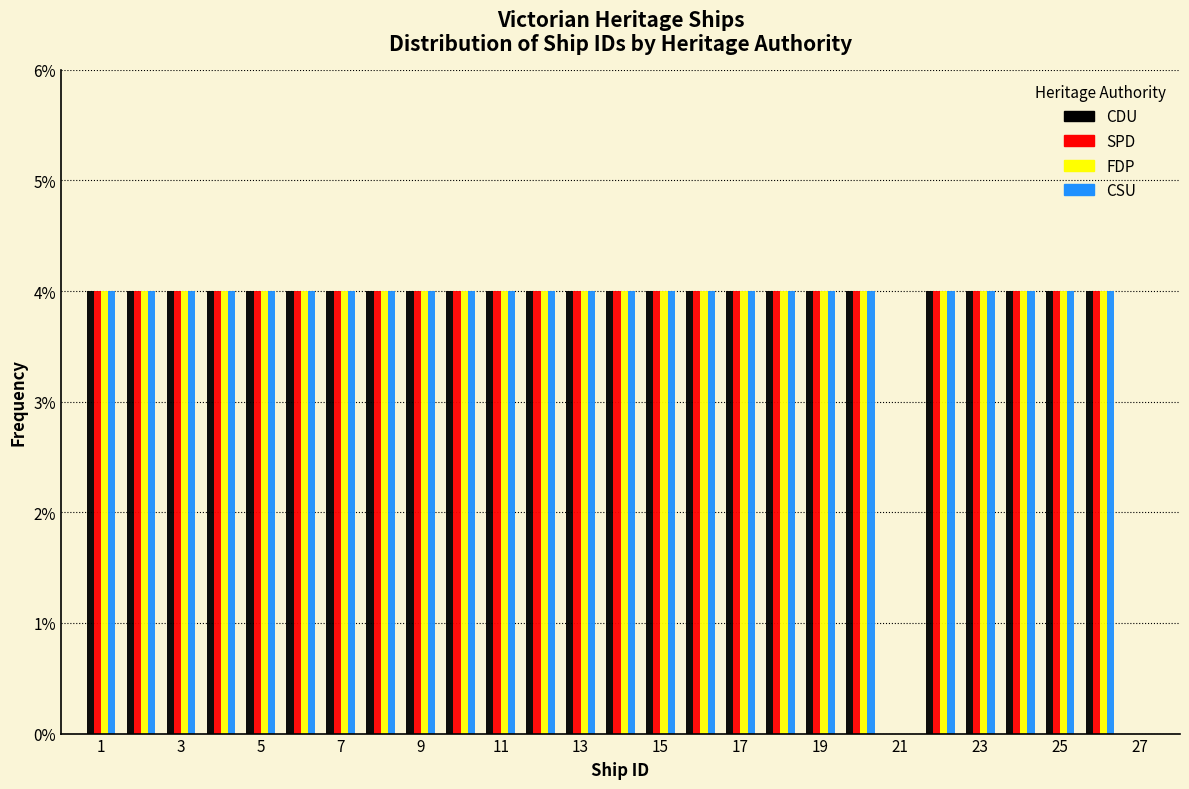

What is the height of the CSU bar covering 19.5 to 20.5 on the x-axis? Neither the bar edges nor the heights are printed on the chart, so give them approximately, as read against the axes.

4